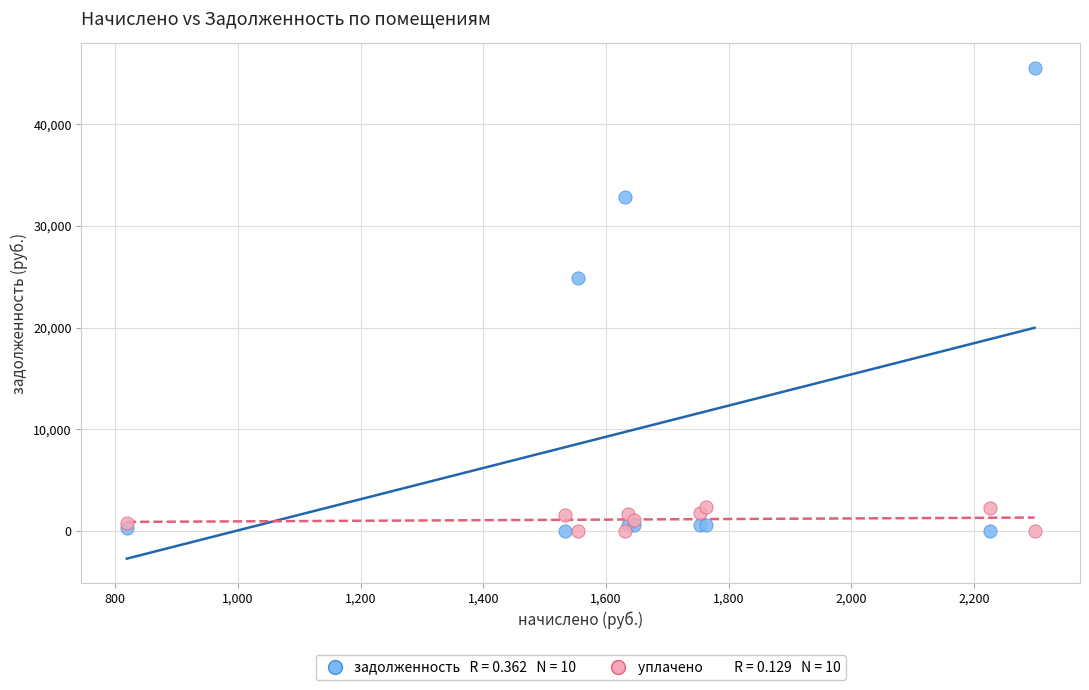

Across all series, what Y value is closest to 22760?

24879.0